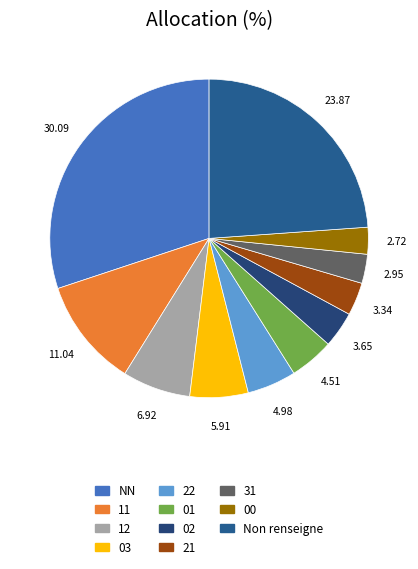

How many segments does this pie chart have?

11